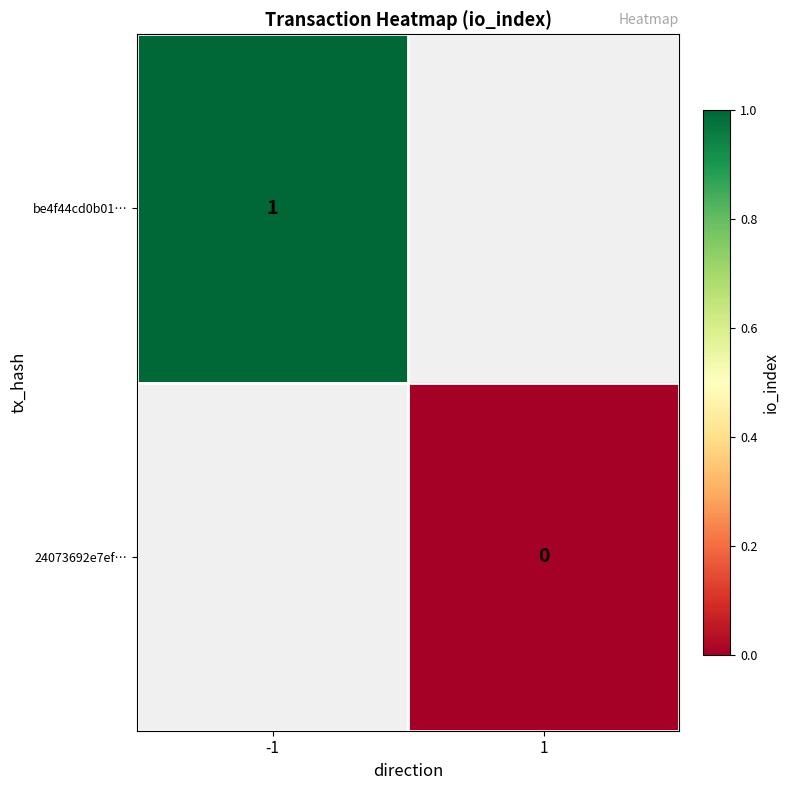

At which category does the chart reach its minimum across all series?

1